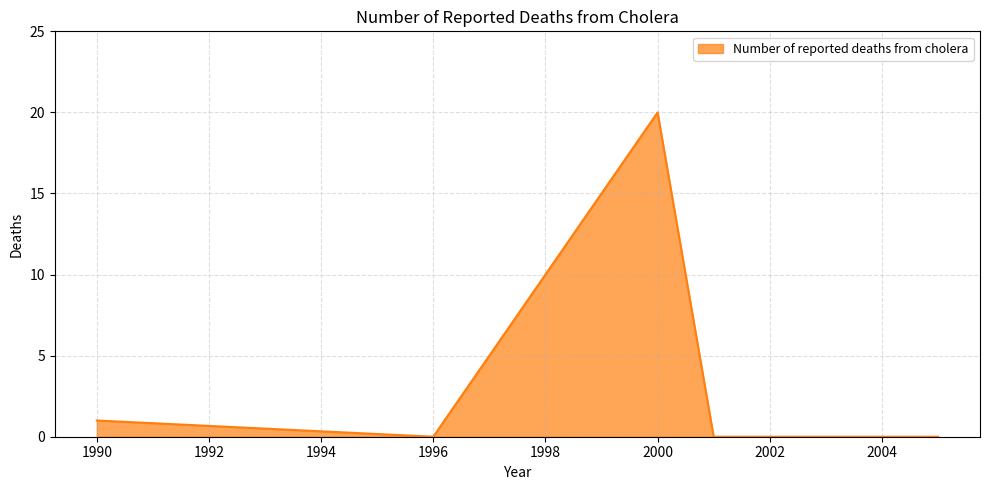

How many lines are shown in the chart?

1